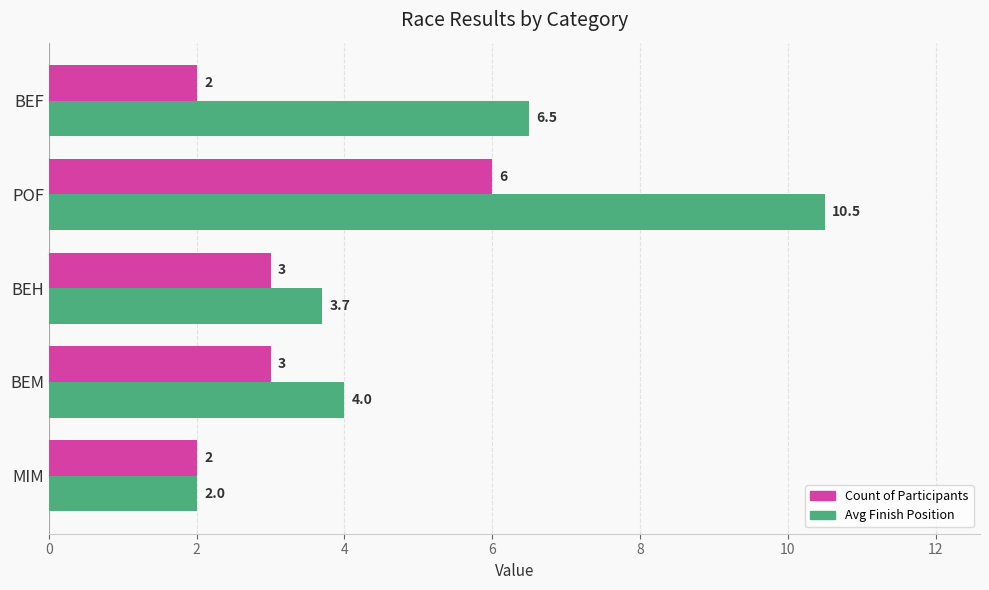

Rank the series by their average value, from highest to lowest.

Avg Finish Position, Count of Participants